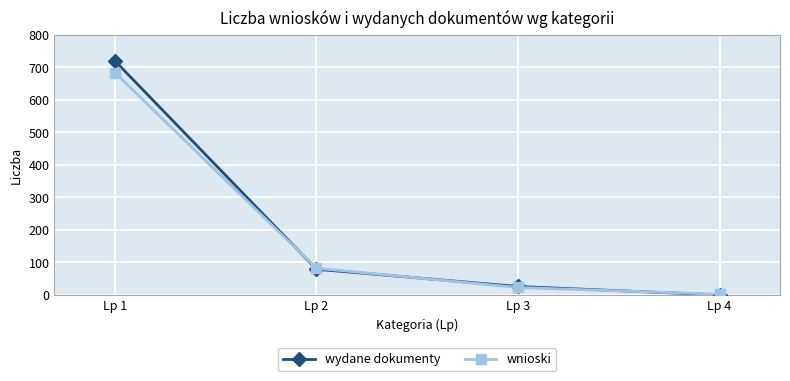

What is the sum of the wydane dokumenty values at Lp 2 and Lp 3?

105